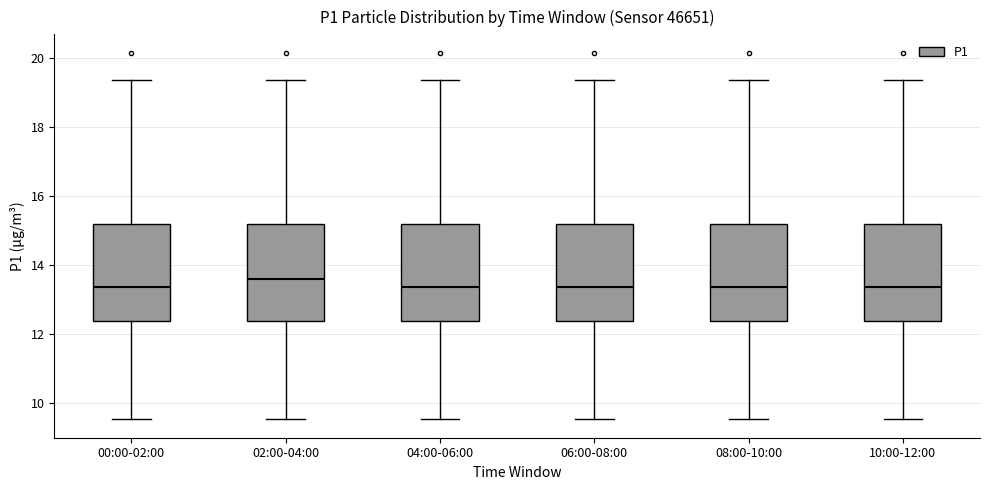

Which box's median line is the highest?

02:00-04:00